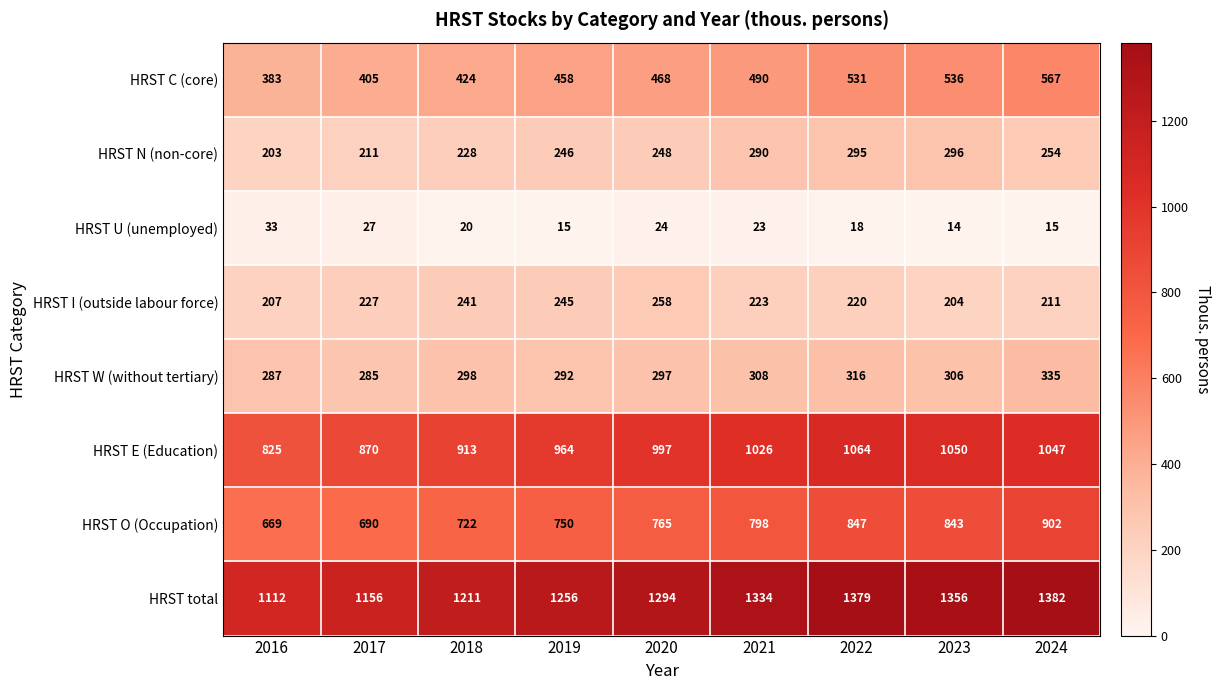

What is the approximate value of HRST I (outside labour force) at 2024, to the nearest 5?

210